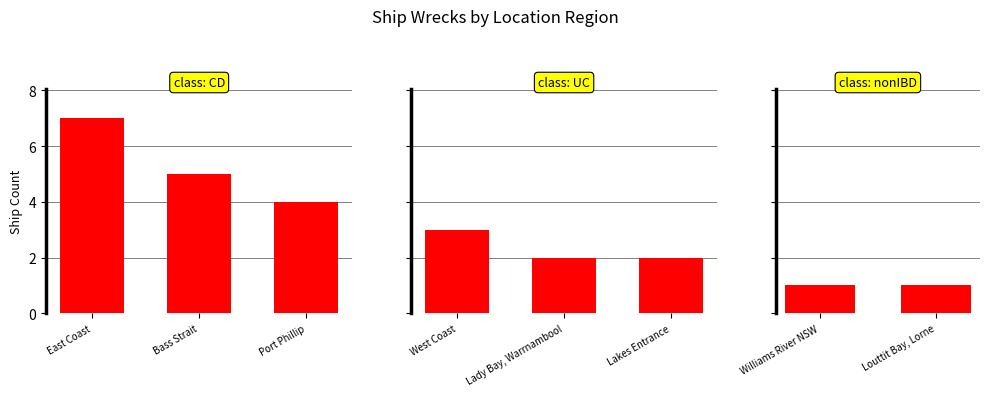

What is the label of the 1st bar from the left?

East Coast